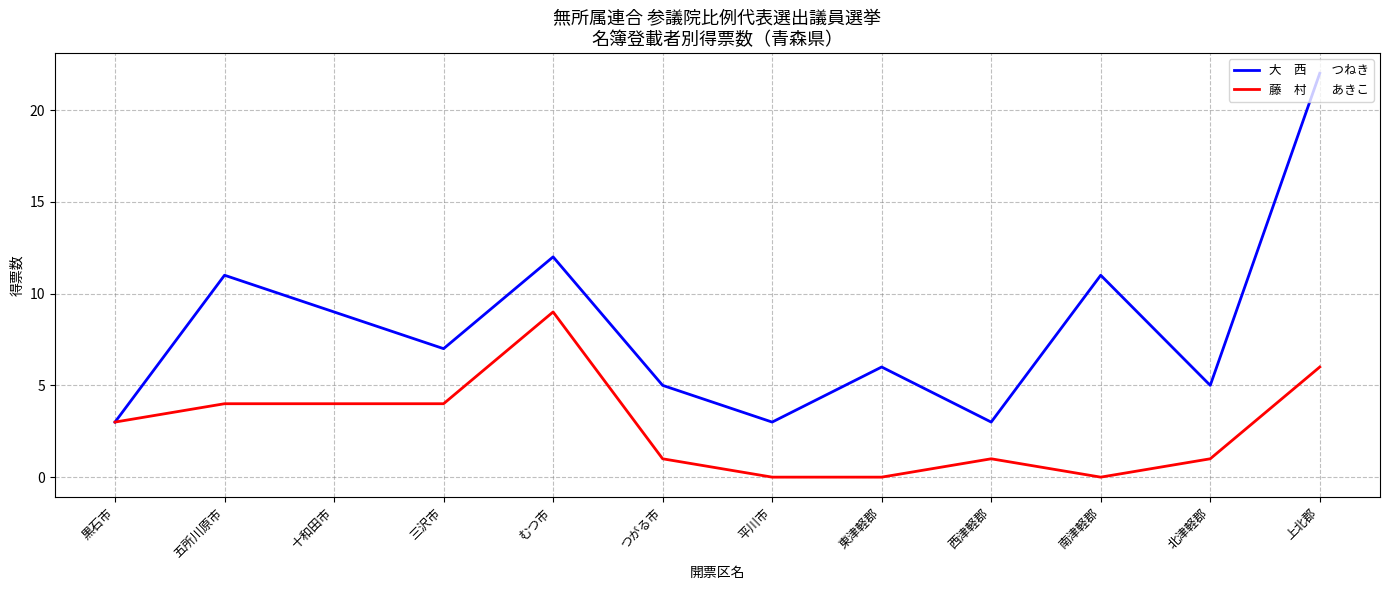

What is the spread (max minus min) of values at 東津軽郡?

6